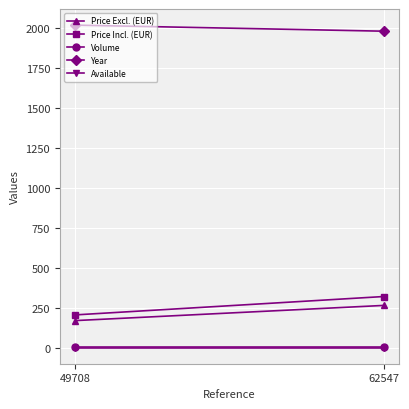

Which series has the largest range (max minus min)?

Price Incl. (EUR)